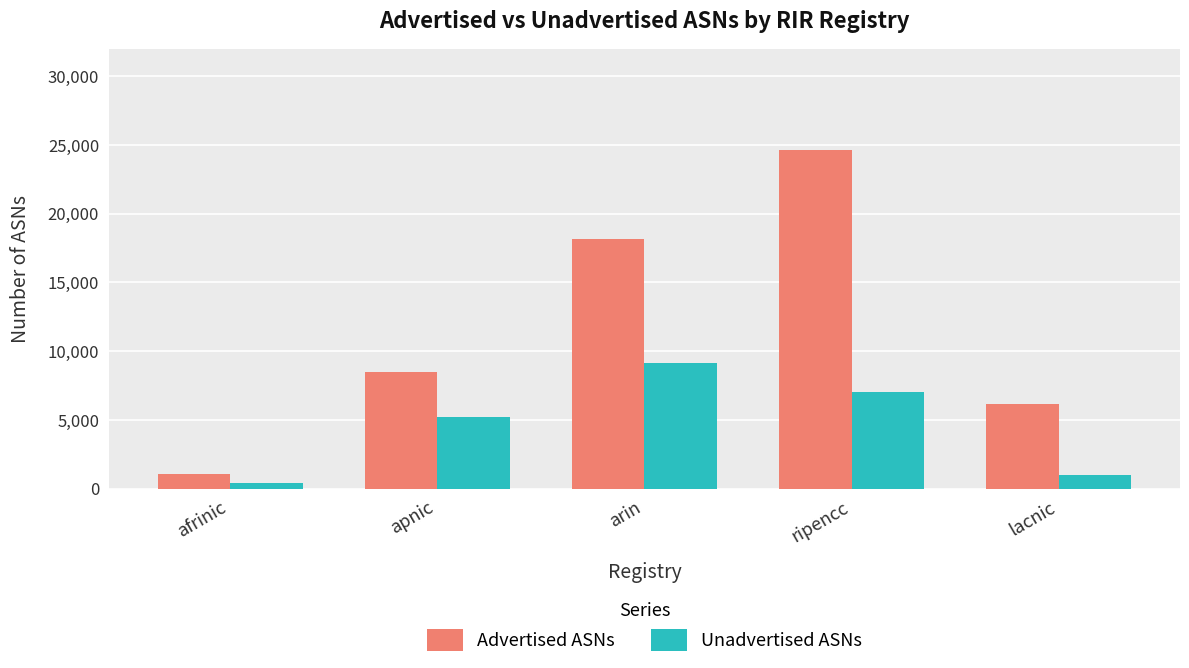

Reading left to right, what are all the values shown in this chart?

Advertised ASNs: afrinic=1063	apnic=8449	arin=18157	ripencc=24625	lacnic=6165
Unadvertised ASNs: afrinic=428	apnic=5216	arin=9167	ripencc=7001	lacnic=1021